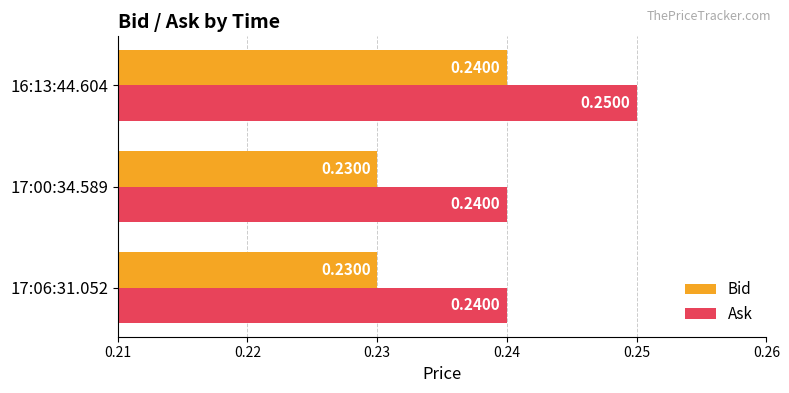

Rank the series by their maximum value, from lowest to highest.

Bid, Ask